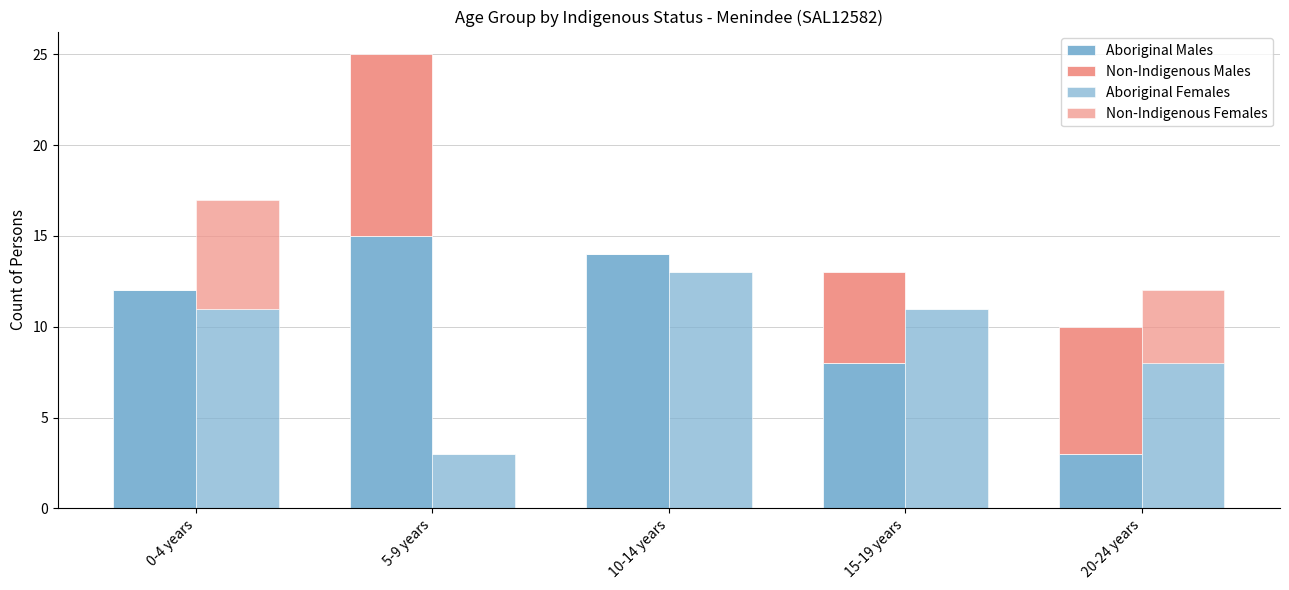

Which series has the largest range (max minus min)?

Aboriginal Males